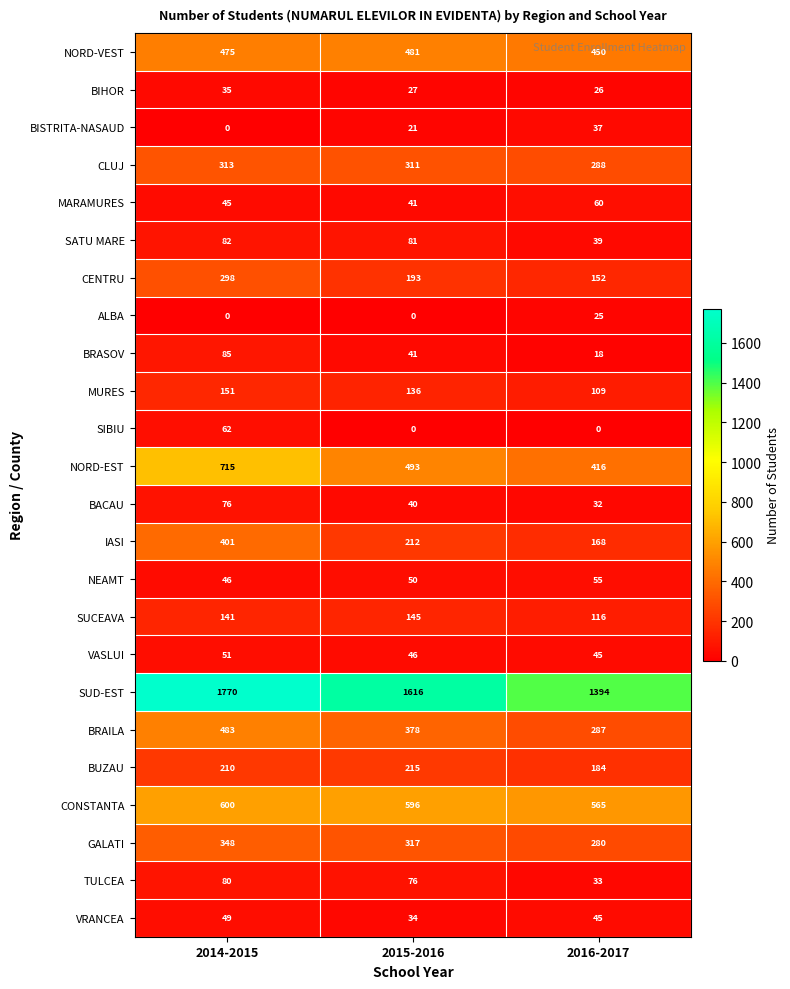

At how many categories does at least one series exceed 894?

3